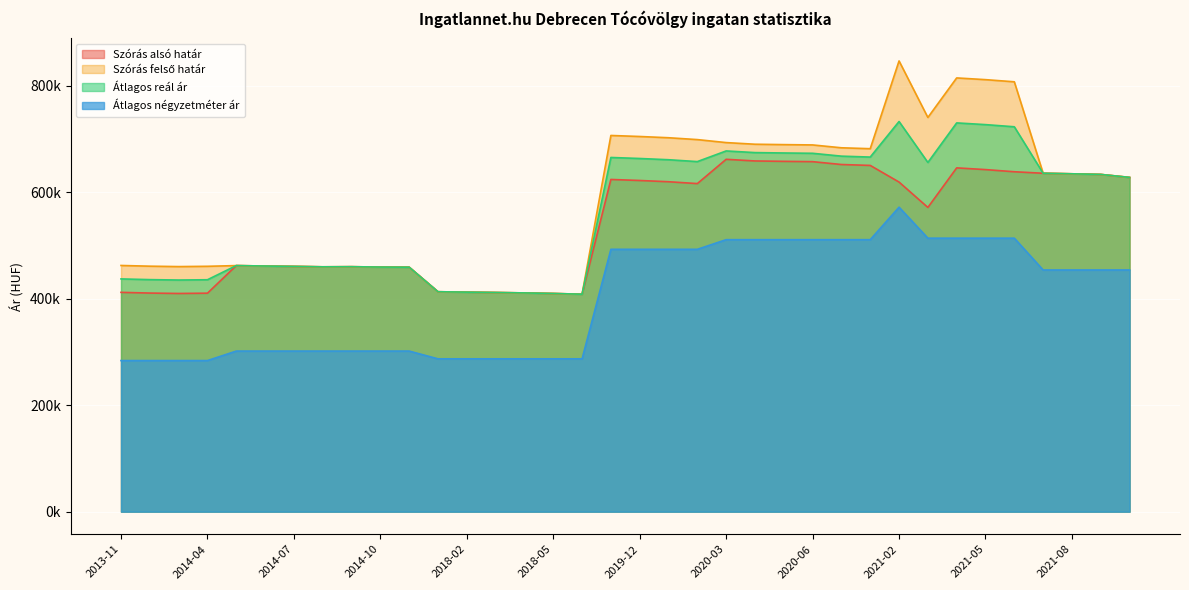

What is the label of the 16th point from the left?

2018-05